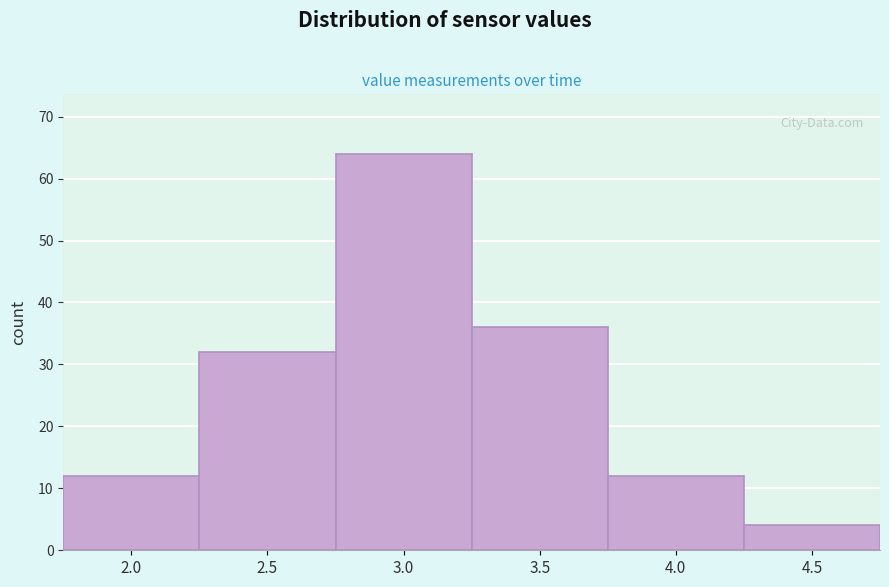

Reading left to right, list all the values displayed in this chart.

2.0=12	2.5=32	3.0=64	3.5=36	4.0=12	4.5=4